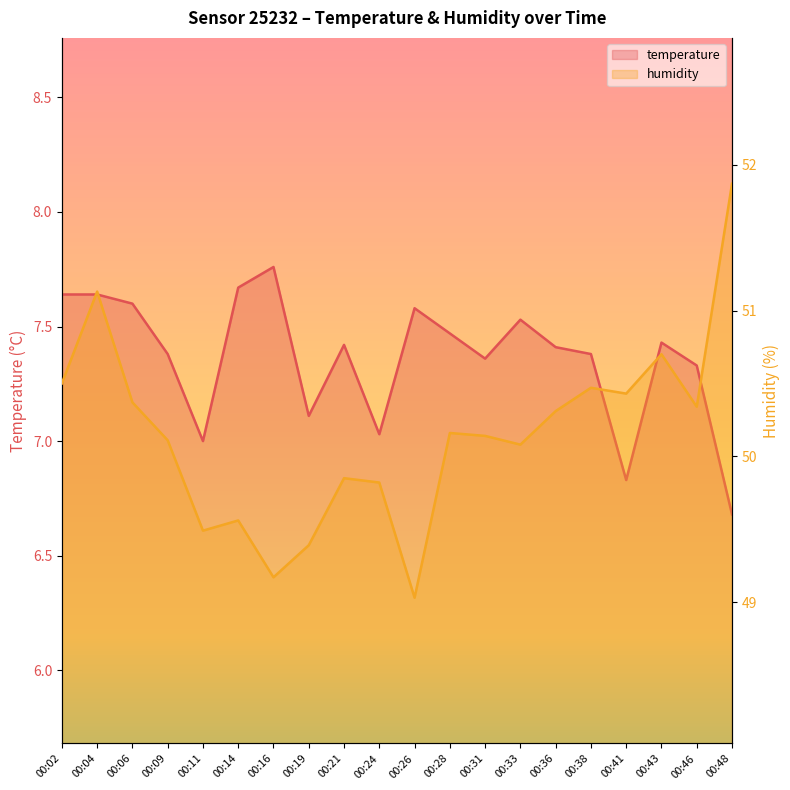

How many lines are shown in the chart?

2